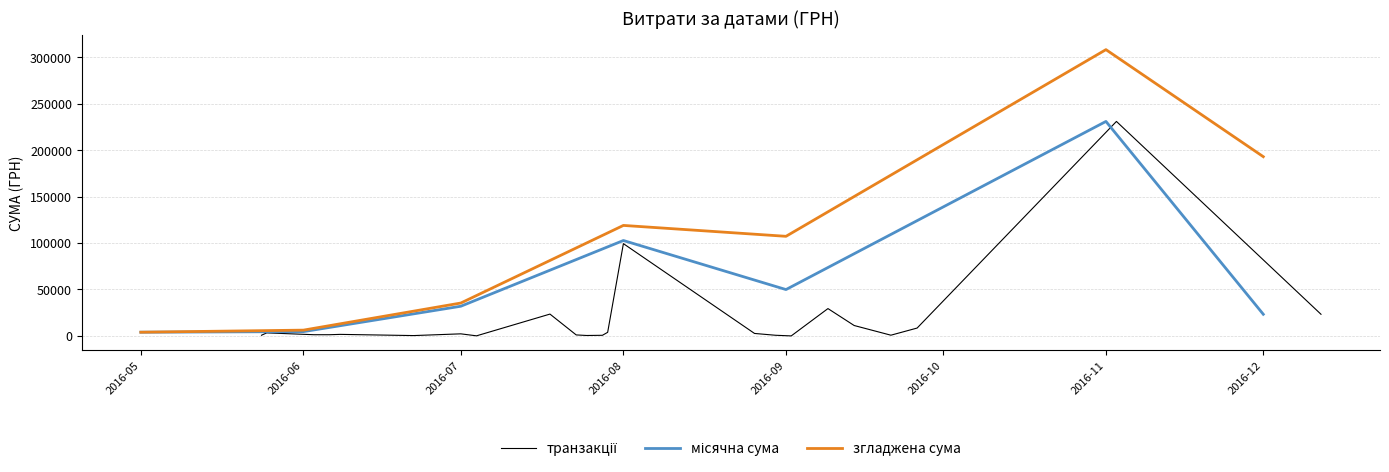

Count the number of values greater than 1068.

20